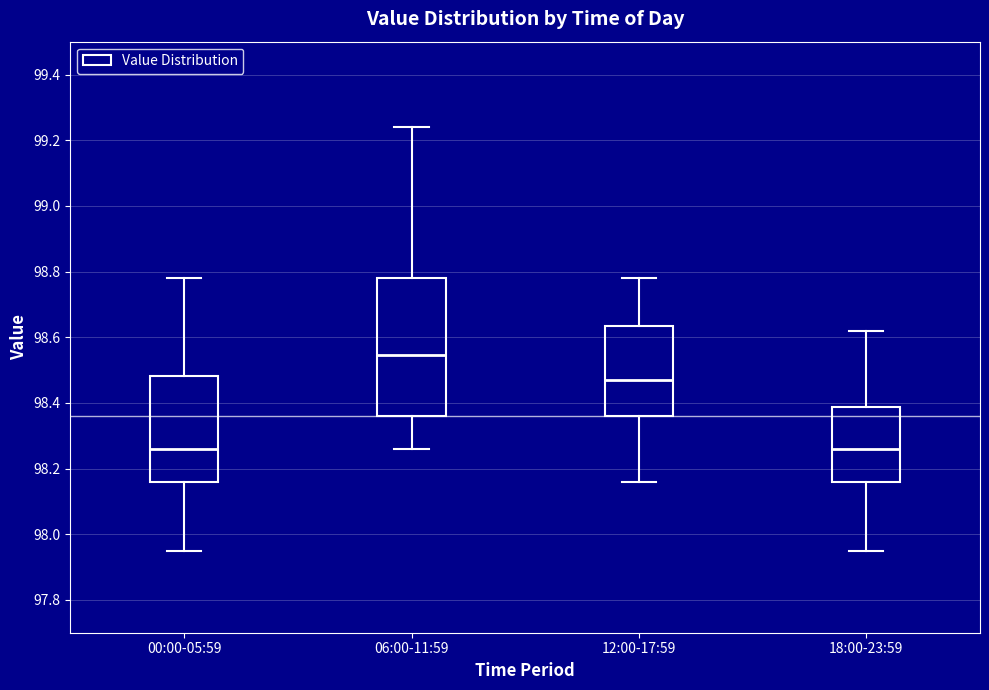

Reading left to right, transcribe this box plot: for each box, give where its median line is, the range the box spans, and where its two whiskers end, as read against the y-axis. The values are not printed on the chart, so give them approximately, as read against the axis.

00:00-05:59: median 98.26, box 98.16 to 98.48, whiskers 97.96 to 98.78
06:00-11:59: median 98.54, box 98.36 to 98.78, whiskers 98.26 to 99.24
12:00-17:59: median 98.48, box 98.36 to 98.64, whiskers 98.16 to 98.78
18:00-23:59: median 98.26, box 98.16 to 98.38, whiskers 97.96 to 98.62